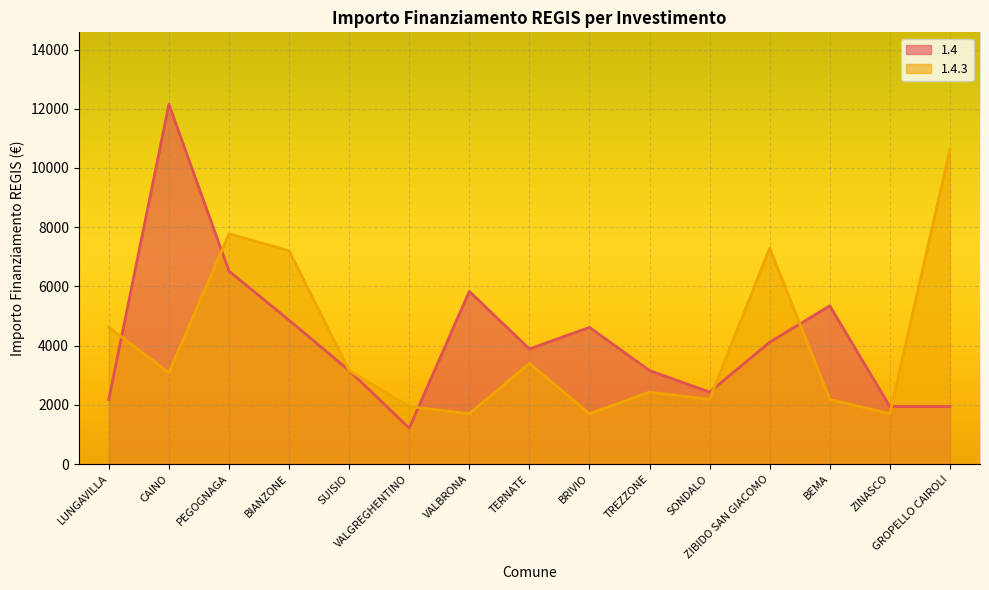

Is it true that 1.4.3 equals 4469 at TERNATE?

False